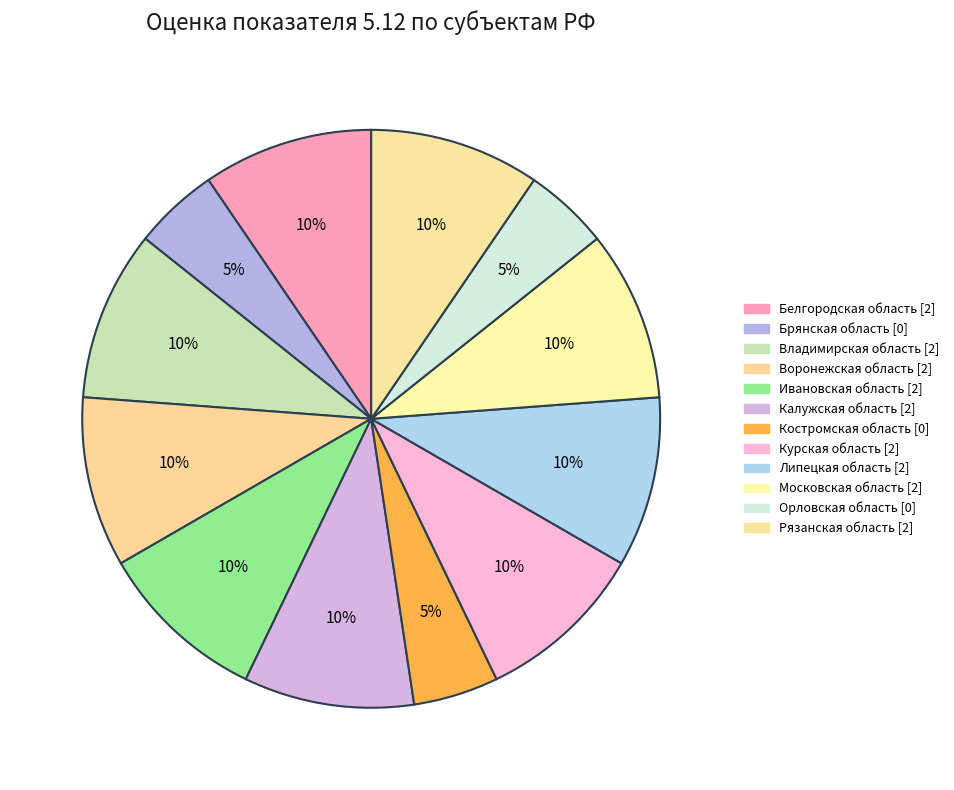

How many slices are in this pie chart?

12